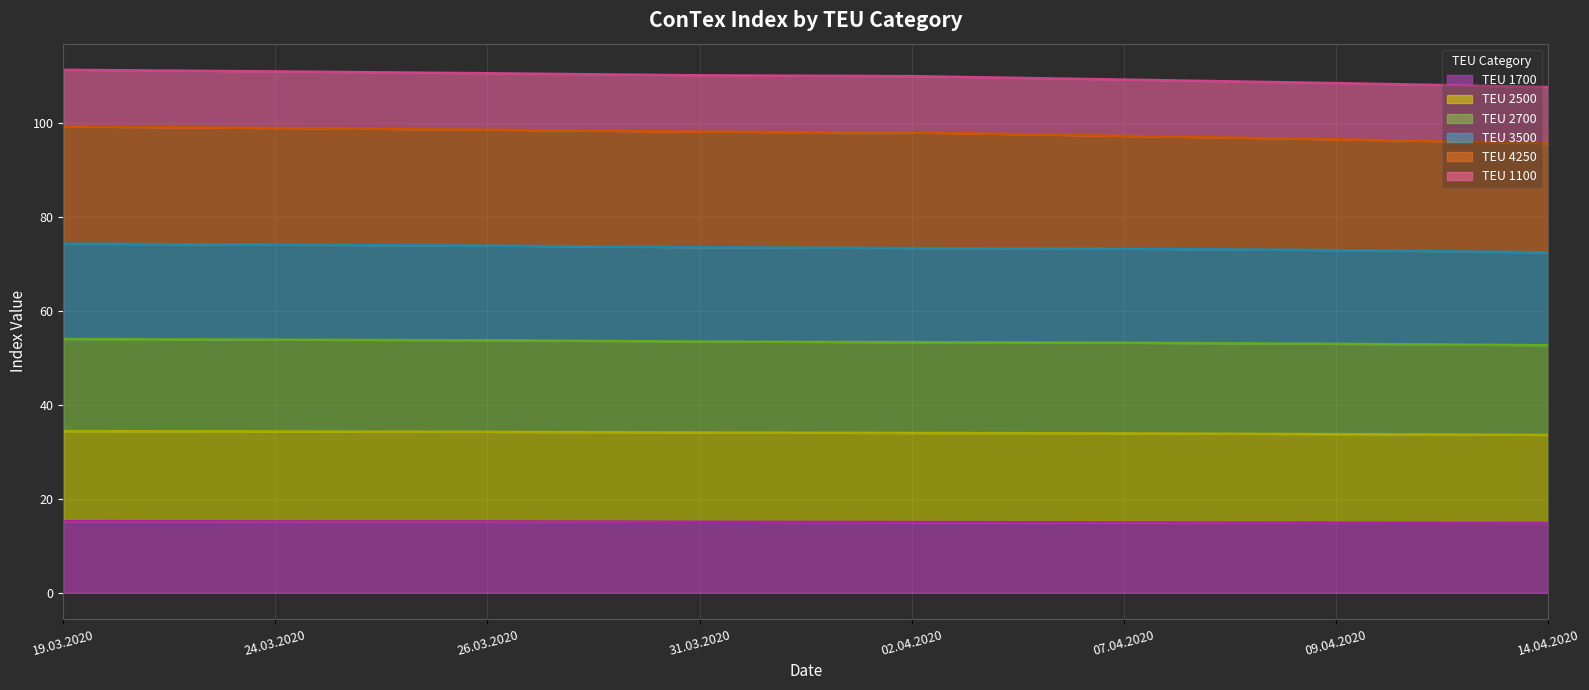

Which series changed the most between 24.03.2020 and 26.03.2020?

4250